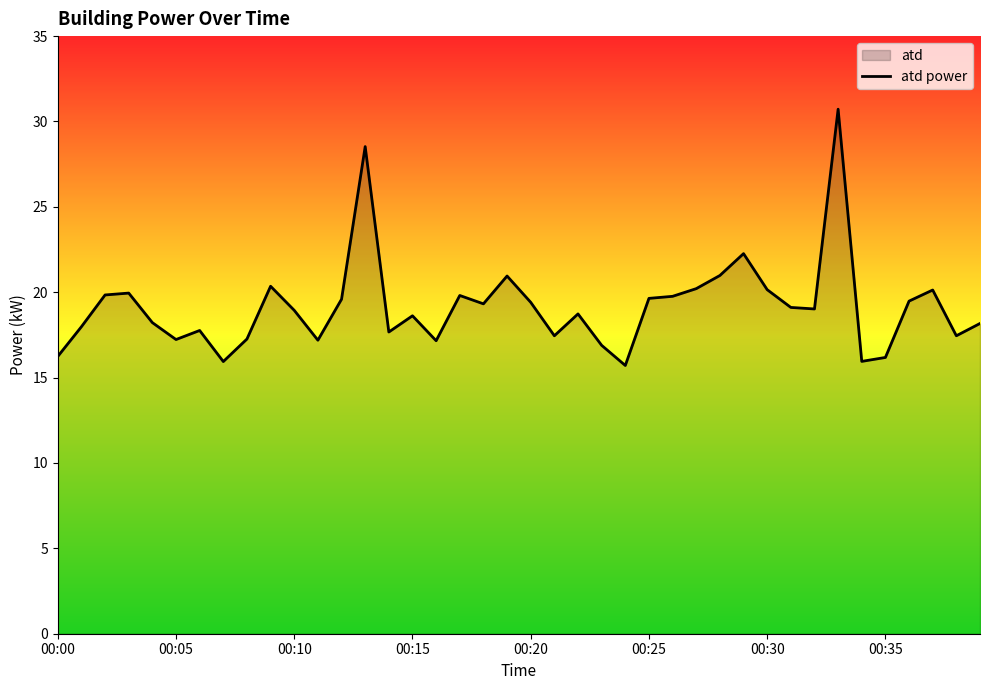

What is the minimum value shown in the chart?

15.7